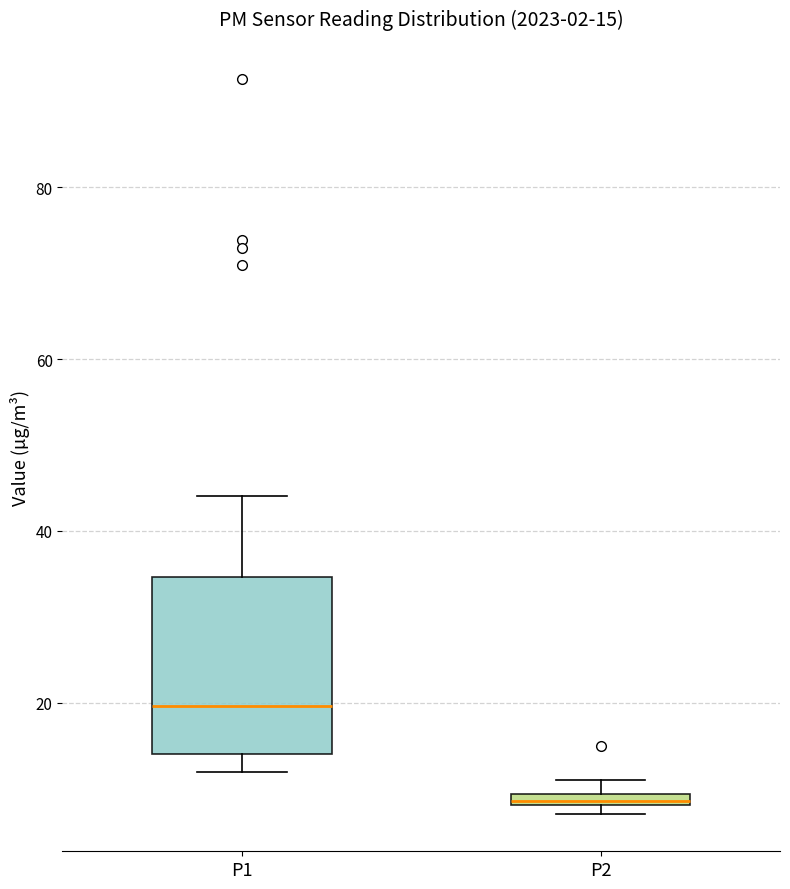

Which box has the lowest median line?

P2